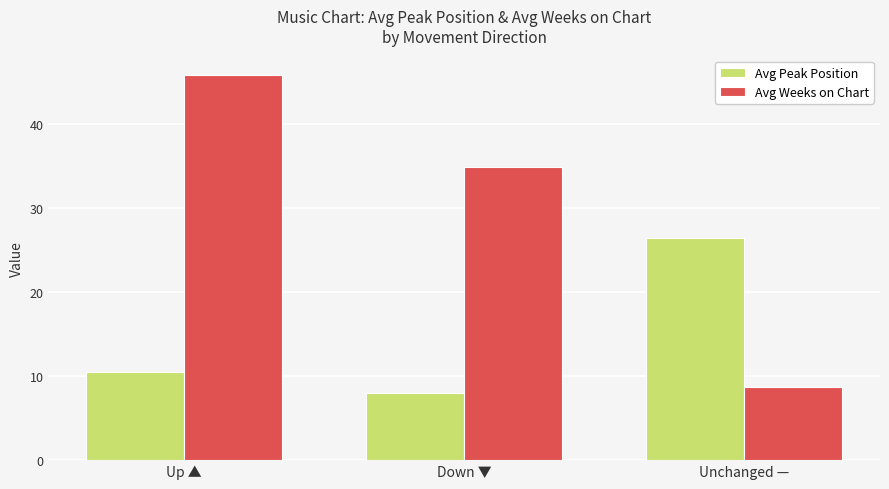

What position from the right is Up ▲?

3